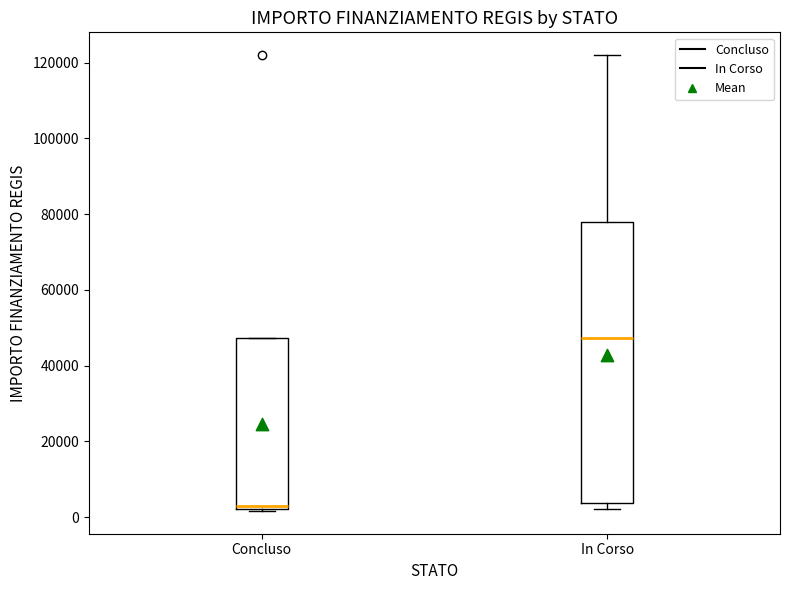

Where is the upper edge of the box for In Corso on the y-axis? The values are not printed on the chart, so give them approximately, as read against the axis.

78000